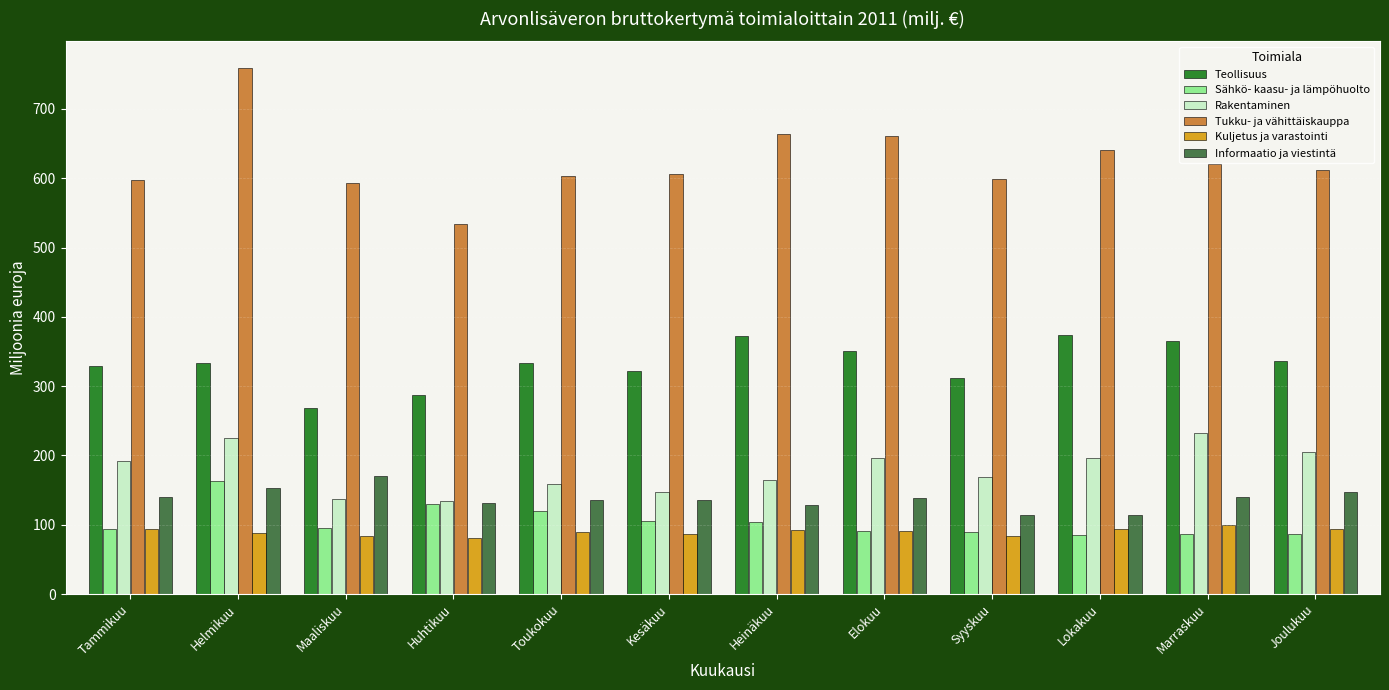

Which series has the largest total across all categories?

Tukku- ja vähittäiskauppa